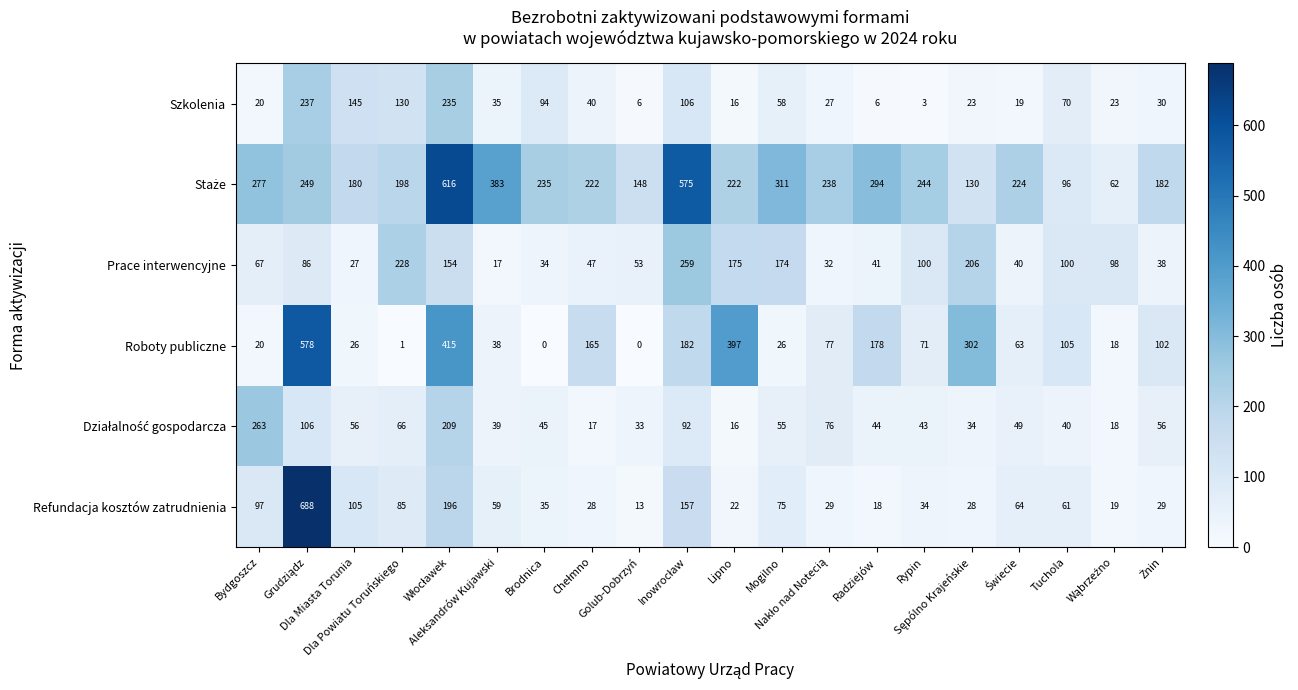

At how many categories does at least one series exceed 293?

8